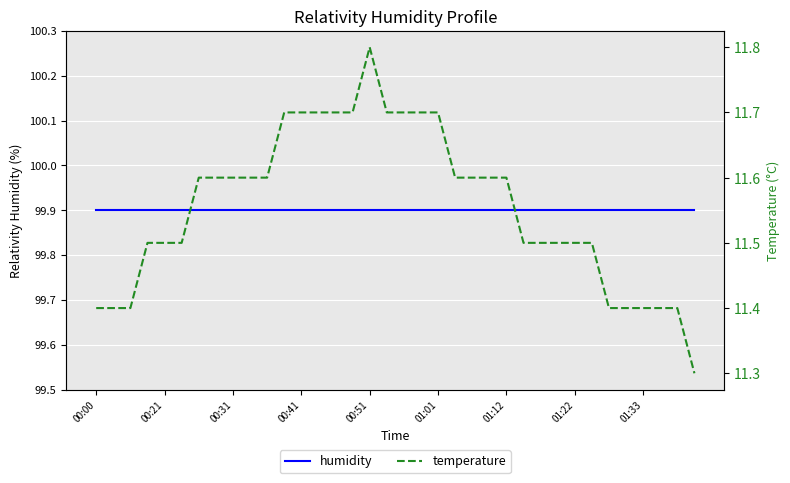

Is the value of humidity at 01:12 greater than the value of temperature at 22?

Yes